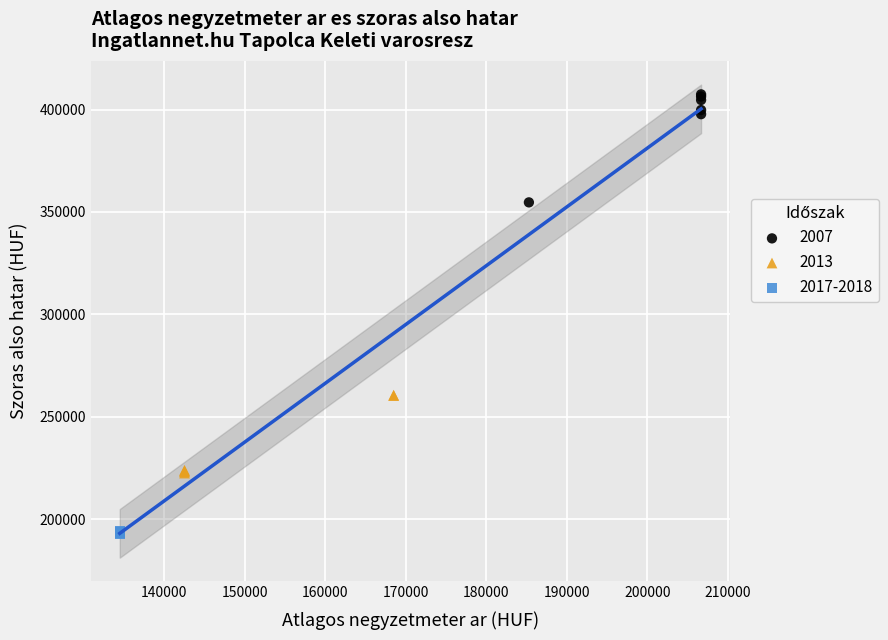

Which series reaches the minimum Y coordinate?

2017-2018